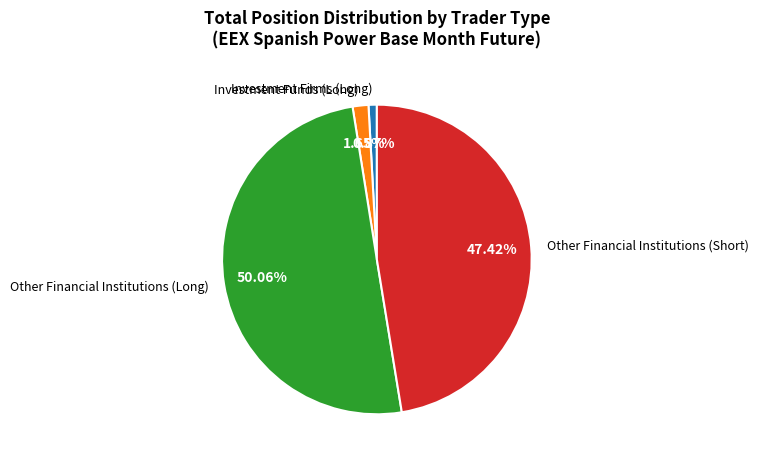

Which category accounts for the majority?

Other Financial Institutions (Long)